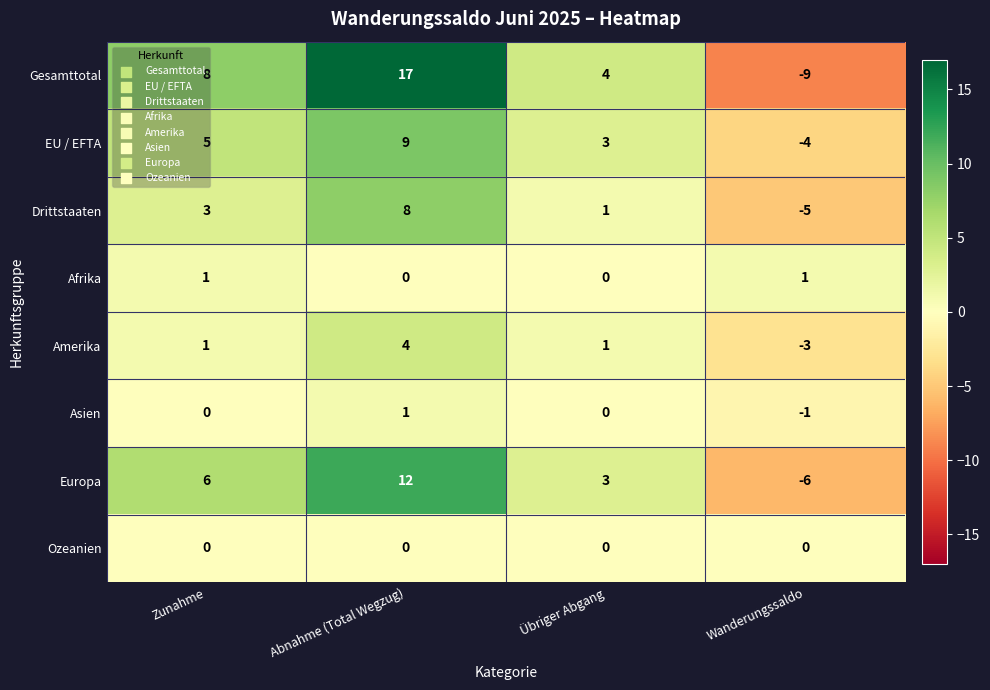

How many negative values does the Europa series have?

1